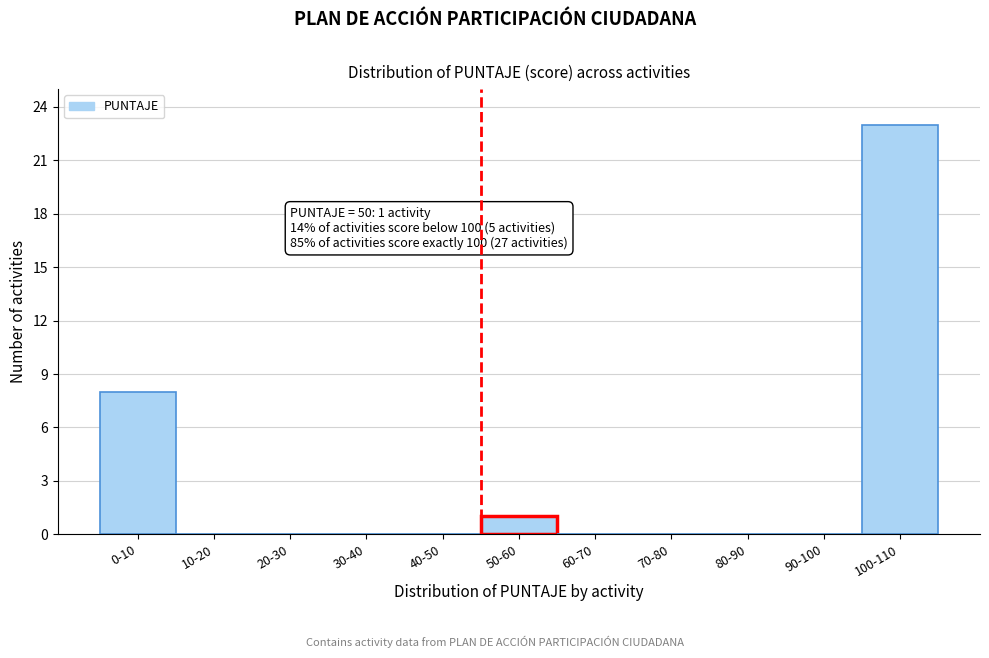

Reading left to right, list all the values displayed in this chart.

0-10=8	10-20=0	20-30=0	30-40=0	40-50=0	50-60=1	60-70=0	70-80=0	80-90=0	90-100=0	100-110=23